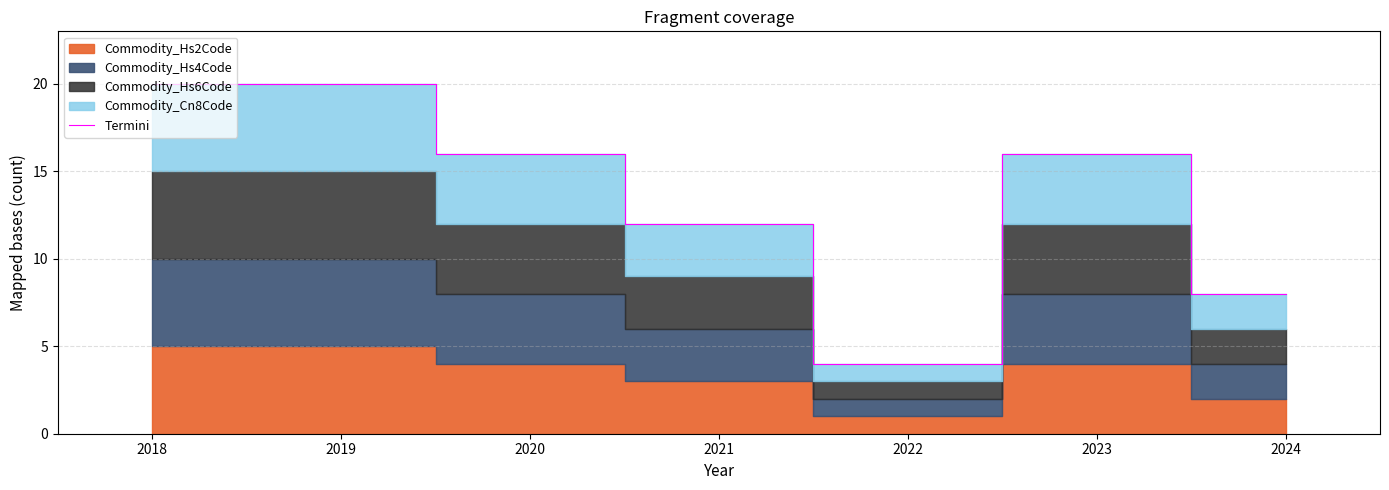

Reading right to left, extract all data points from this chart.

8	16	4	12	16	20	20